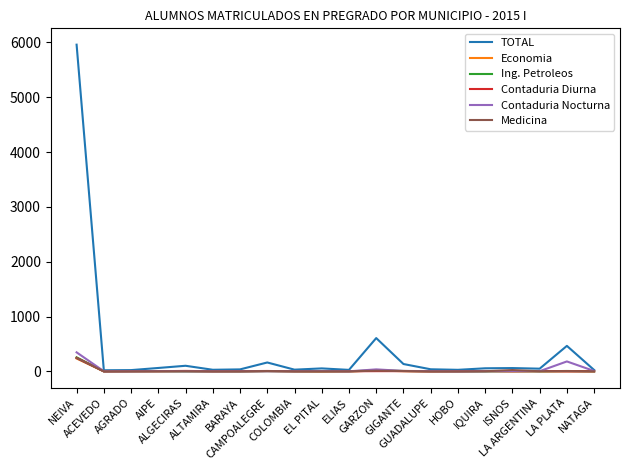

Which series has the largest range (max minus min)?

TOTAL